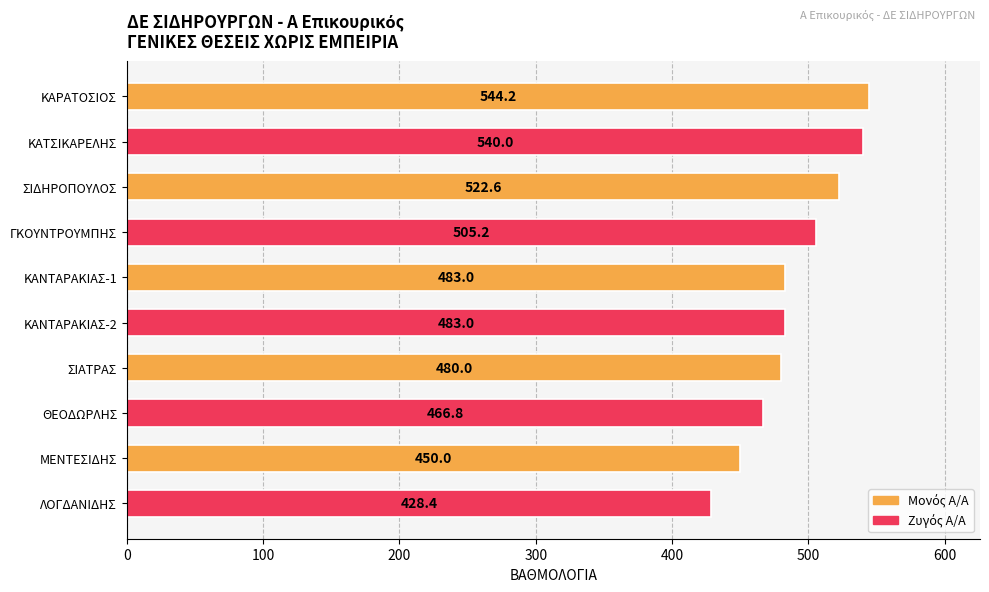

Count the number of categories in the chart.

10